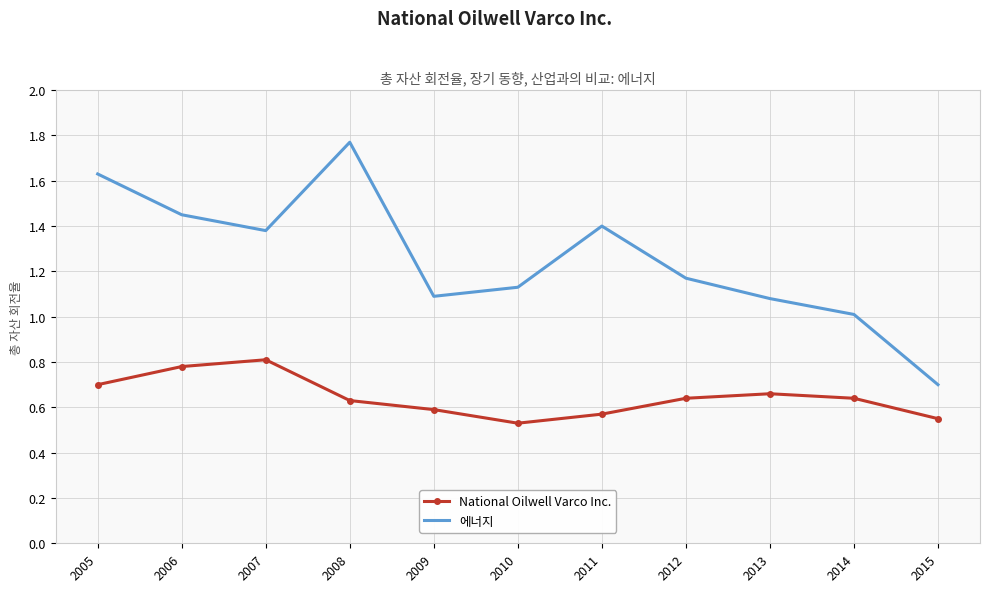

What is the difference between the 에너지 values at 2009 and 2006?

0.4